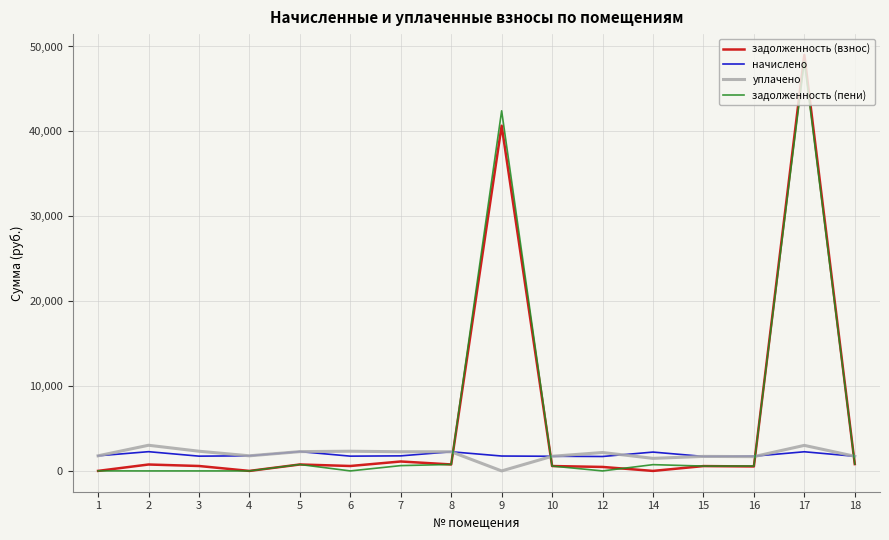

What is the sum of the задолженность (пени) values at 14 and 12?

739.9